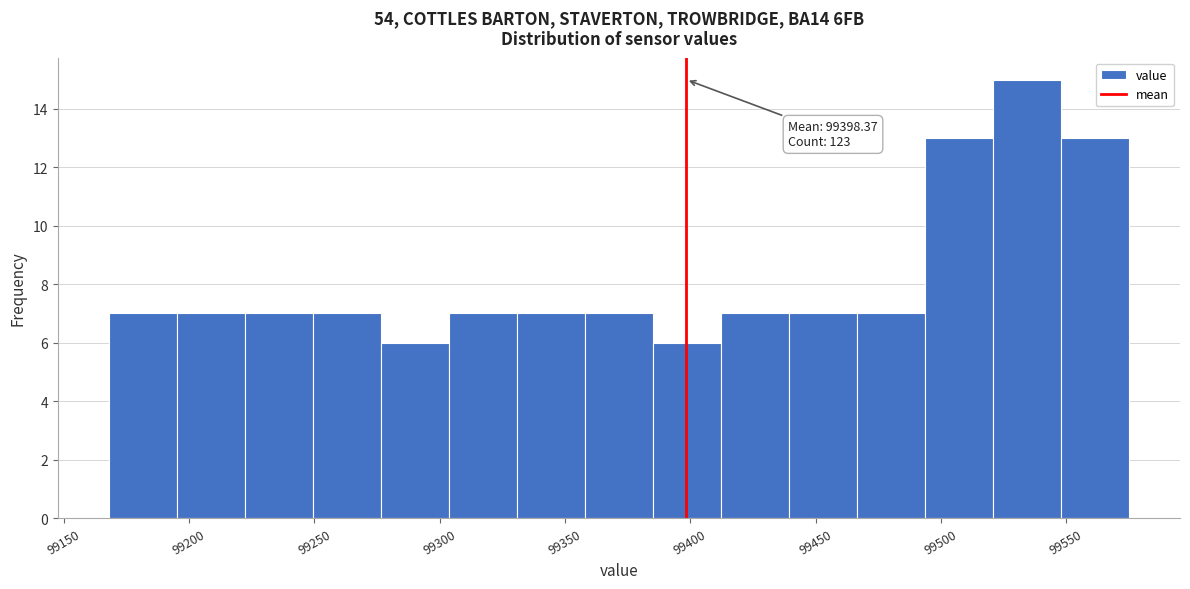

Which range on the x-axis has the tallest bar?

99520 to 99550